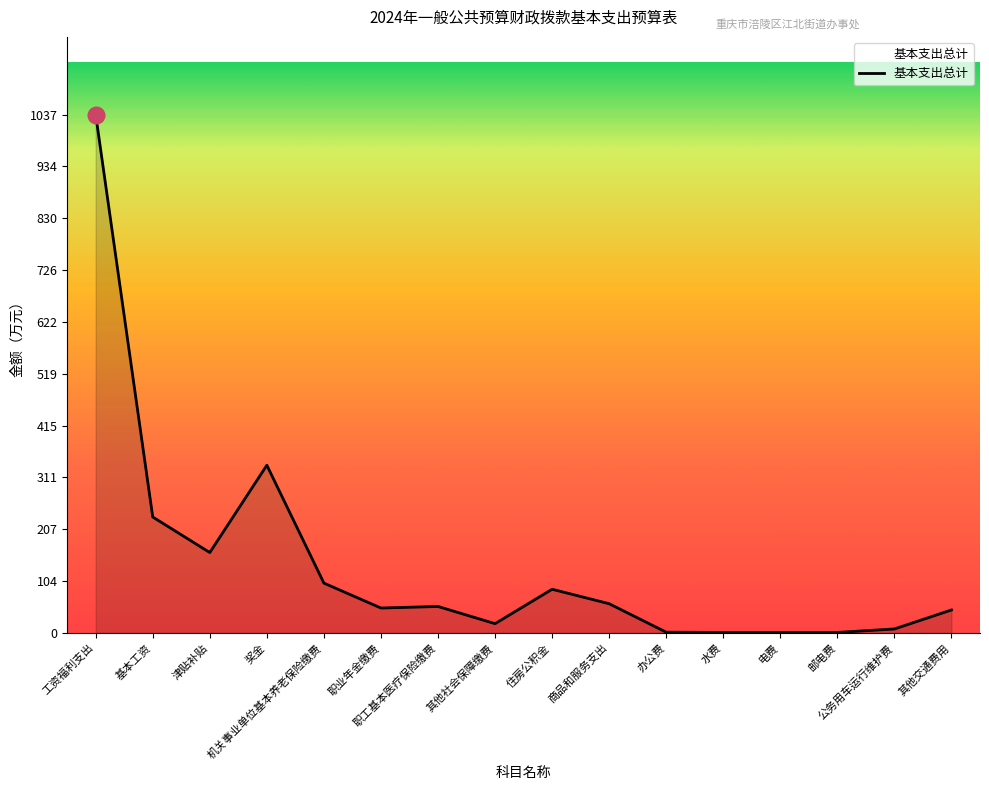

Approximately how many times larger is the value at 水费 compared to 电费?

1.0